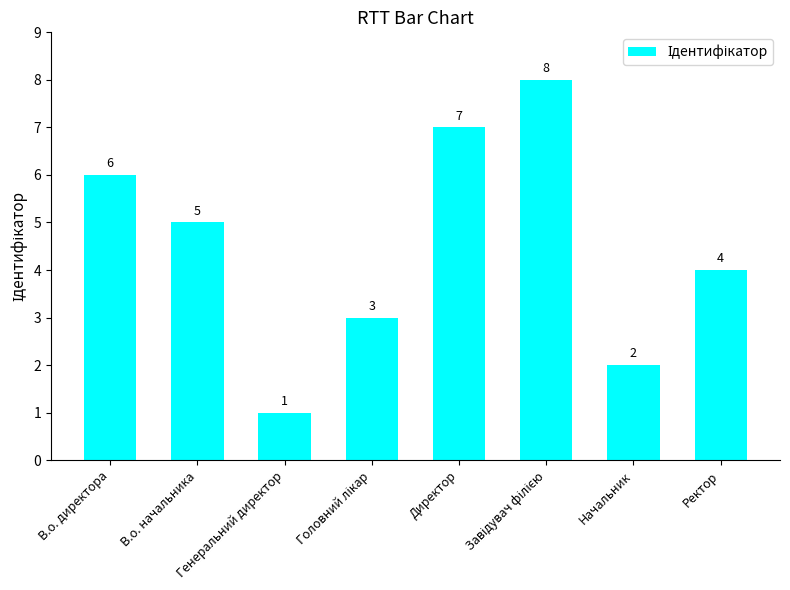

The value at Директор is 7. True or false?

True